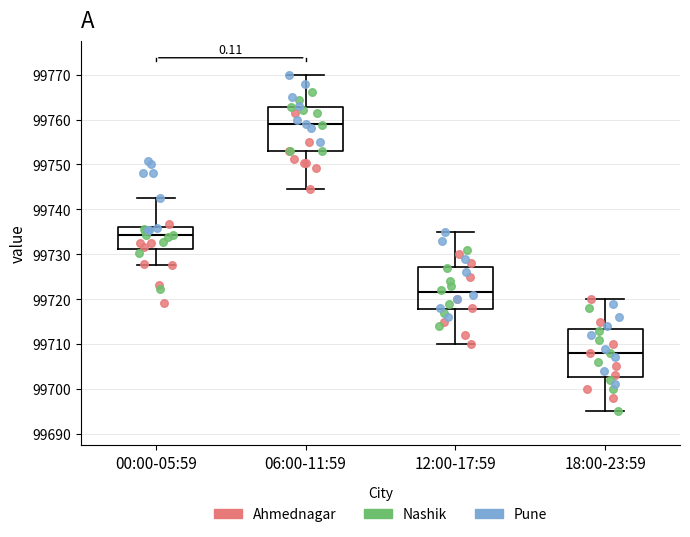

Where does the median line of the box for 06:00-11:59 sit on the y-axis? The values are not printed on the chart, so give them approximately, as read against the axis.

99759